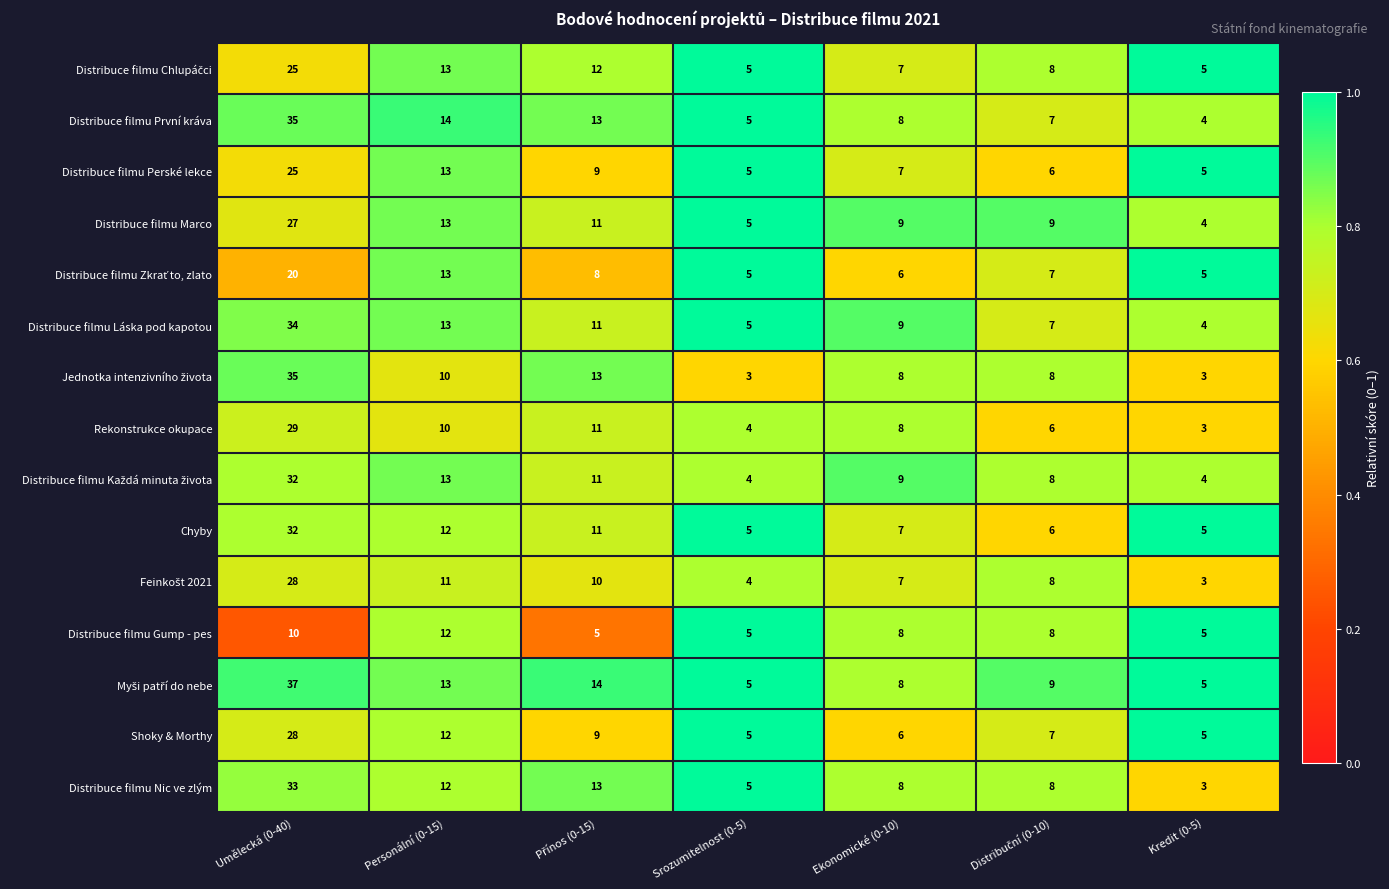

What is the difference between the highest and lowest values at Umělecká (0-40)?

27